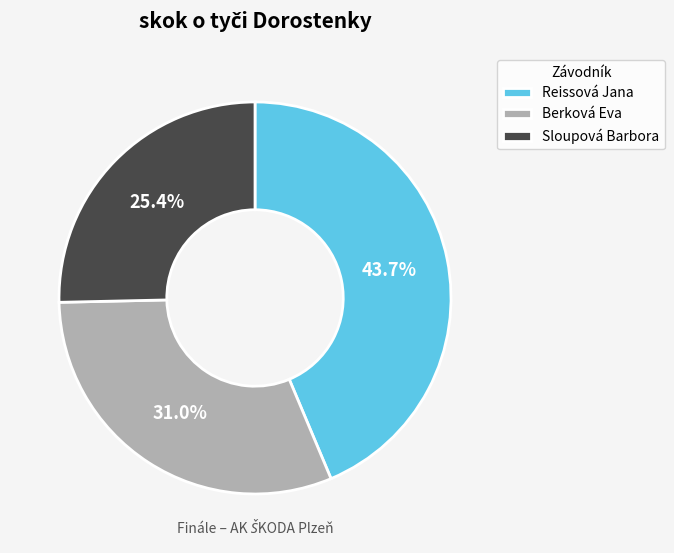

To the nearest percent, what is the difference between the Berková Eva and Reissová Jana slice percentages?

13%